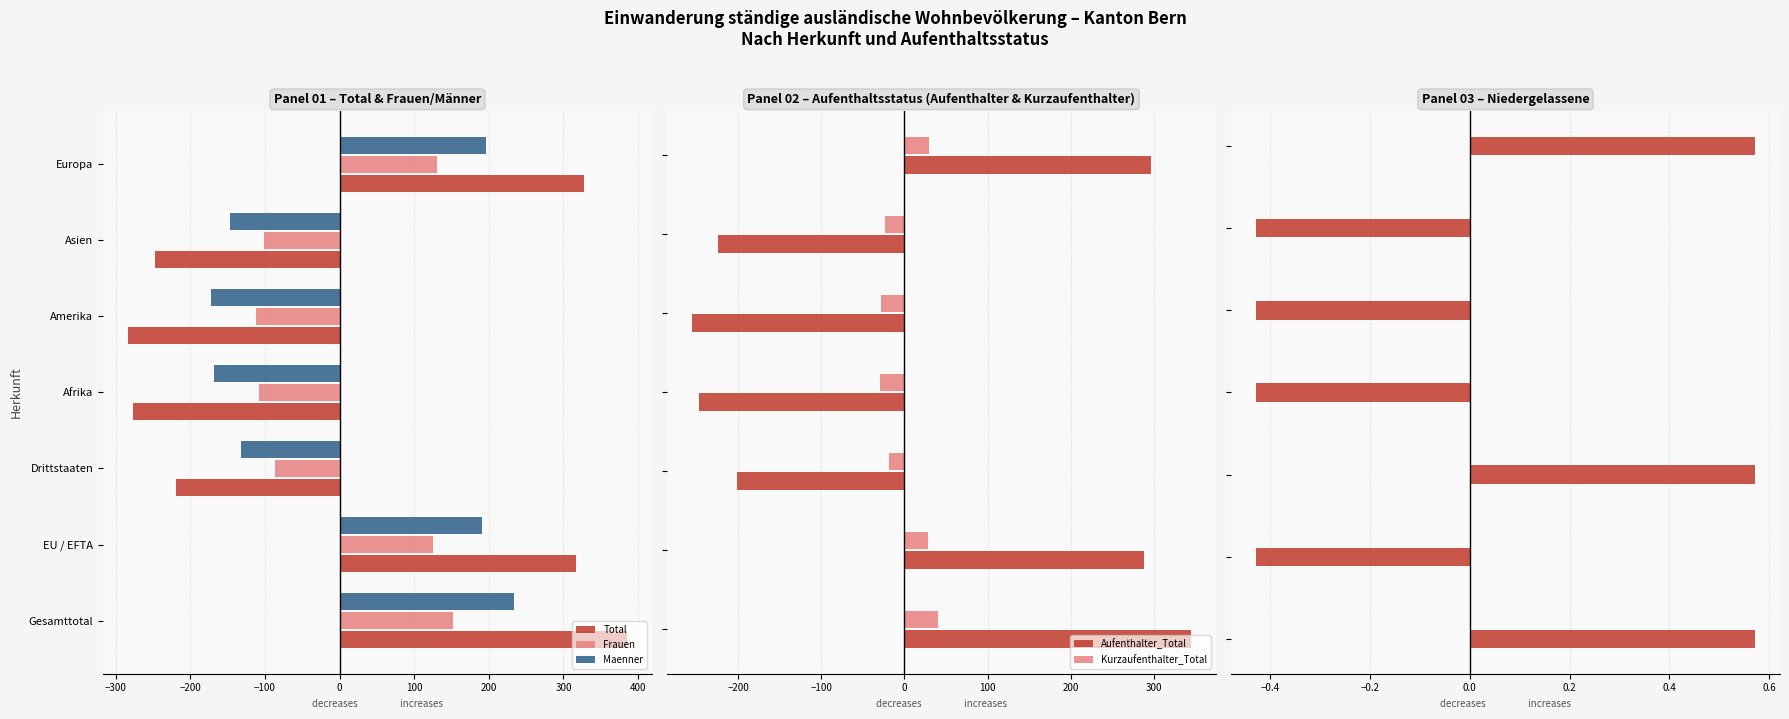

True or false: Aufenthalter_Total has a value of -447.7 at 0.

False